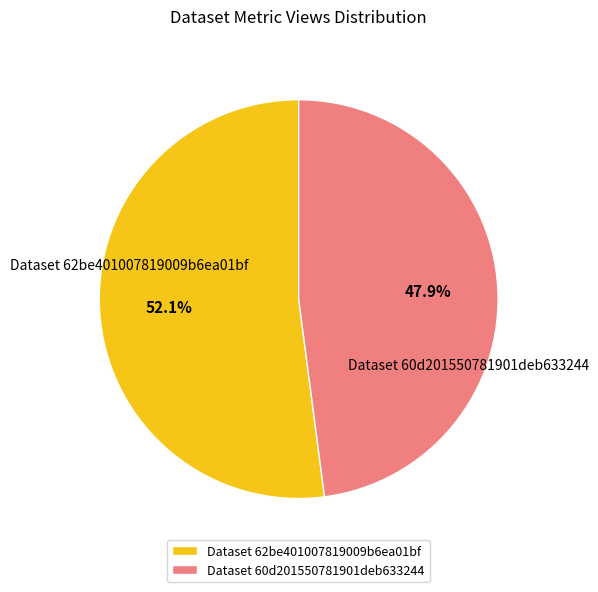

What percentage do Dataset 60d201550781901deb633244 and Dataset 62be401007819009b6ea01bf together represent?

100.0%